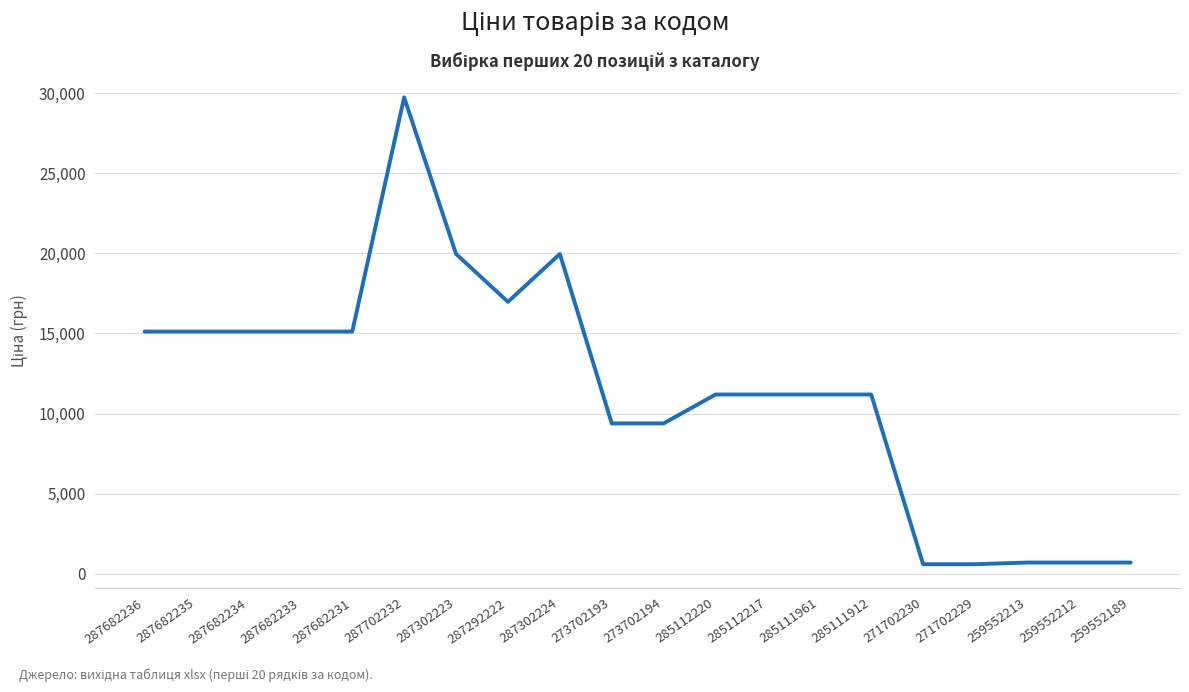

Which label corresponds to the largest value in the chart?

287702232